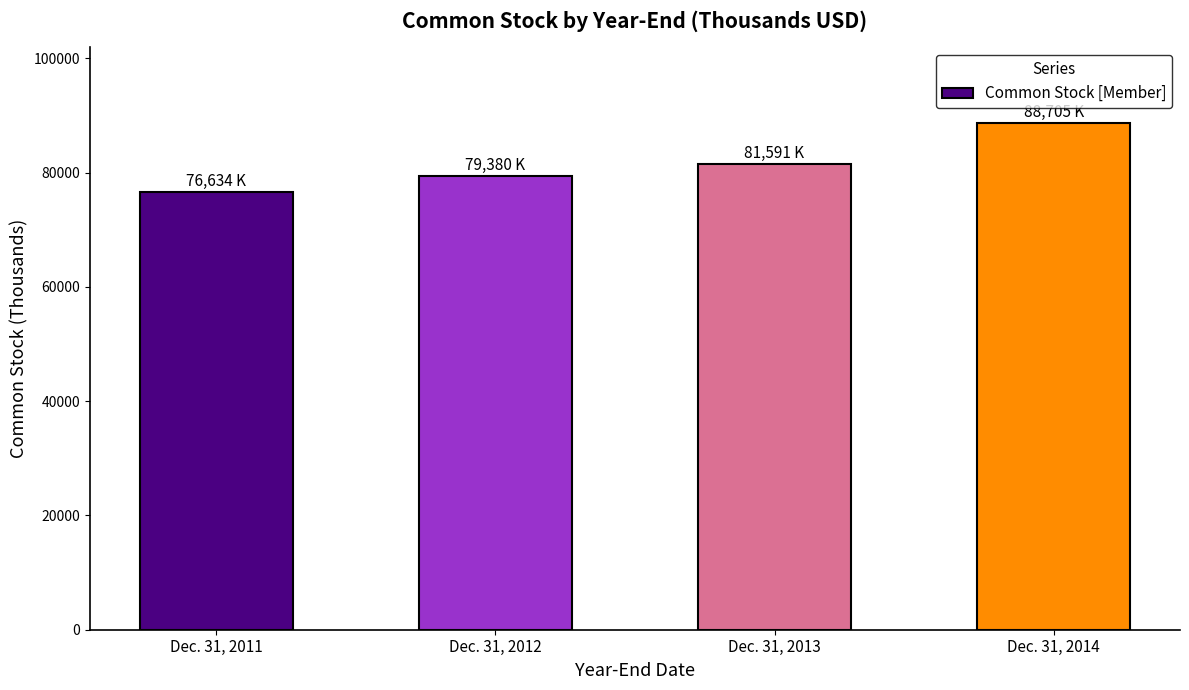

What is the difference between the second highest and second lowest values?

2211